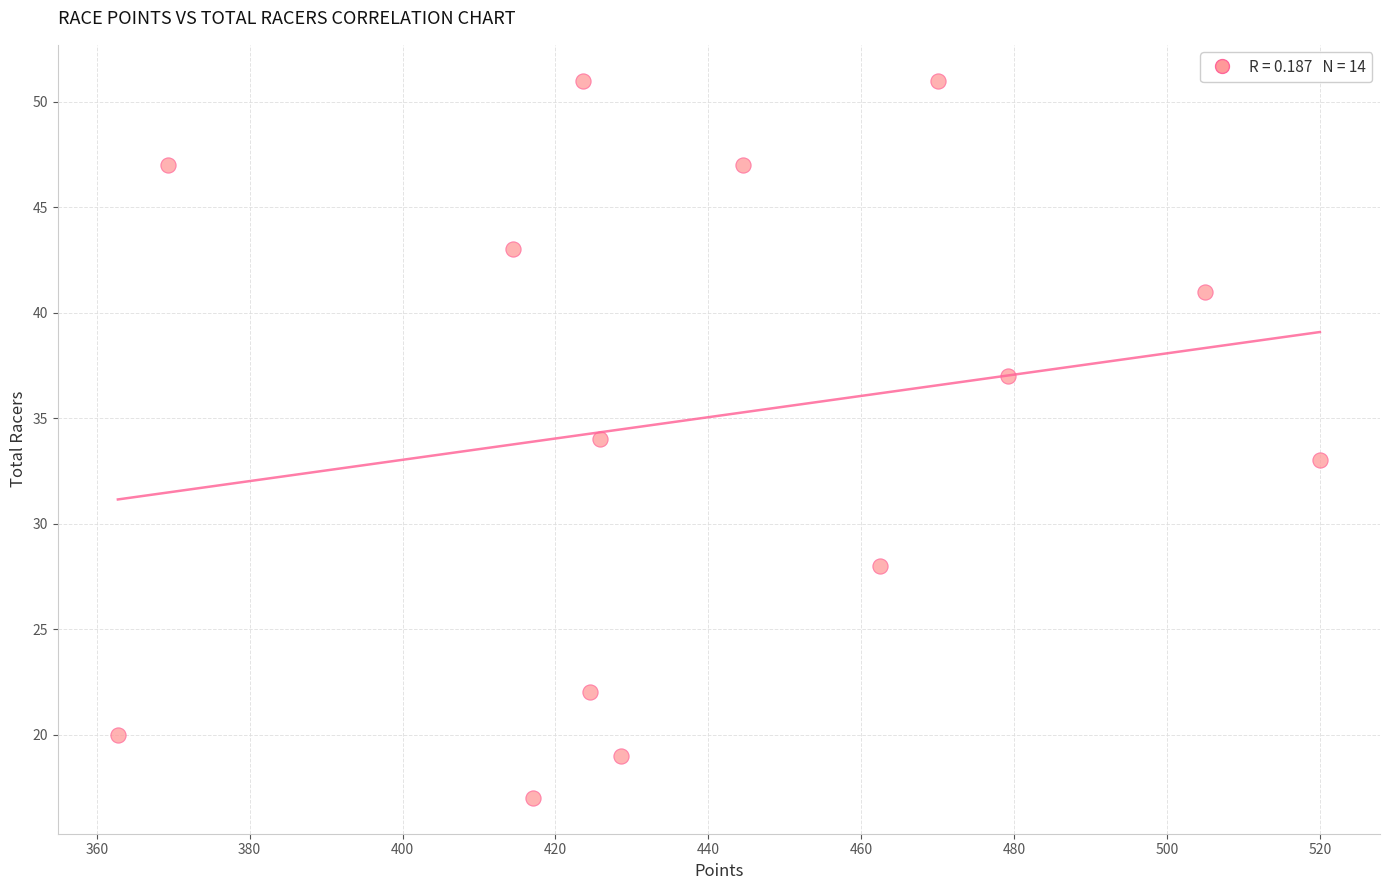

What is the range of Y values (max minus min)?

34